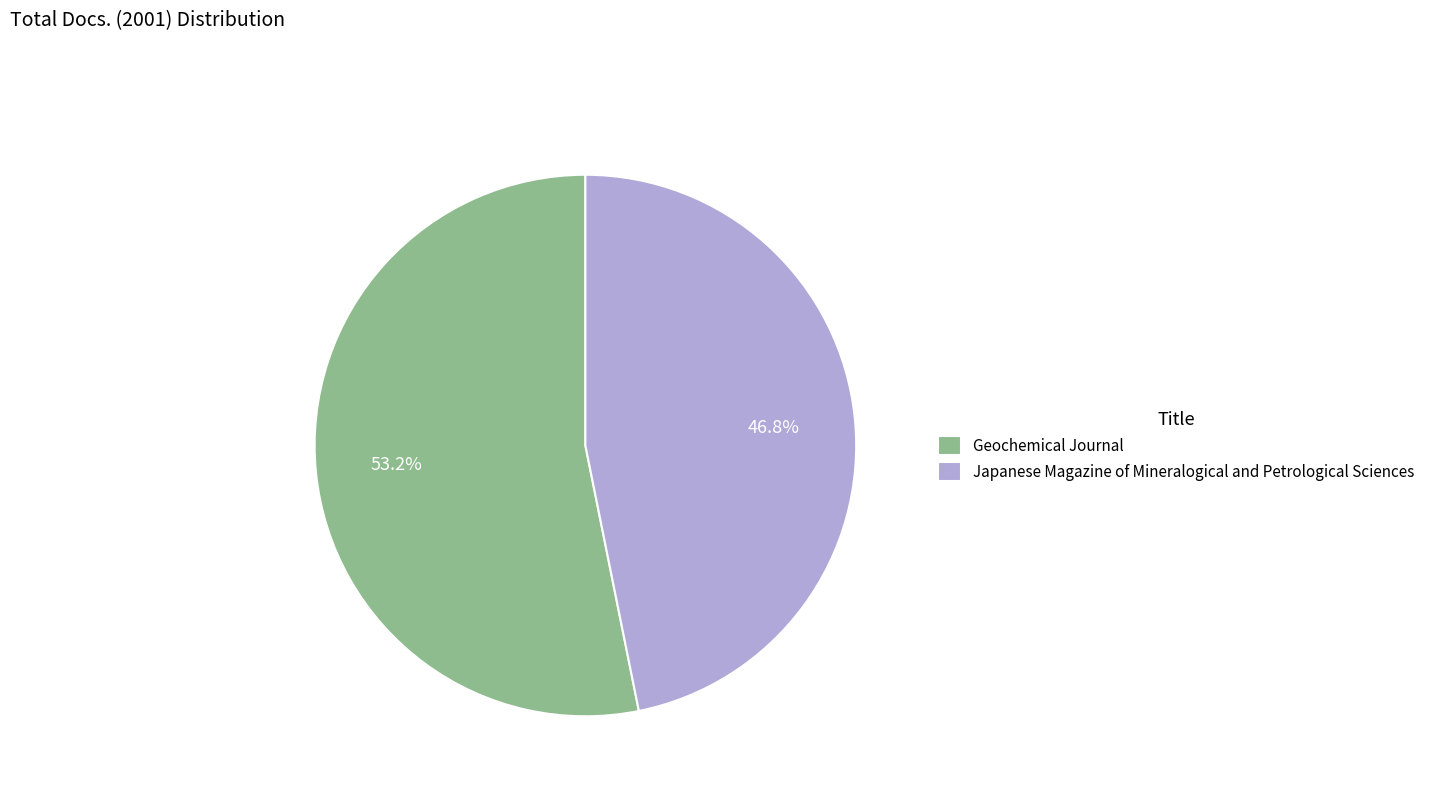

Rank the categories by value from highest to lowest.

Geochemical Journal, Japanese Magazine of Mineralogical and Petrological Sciences